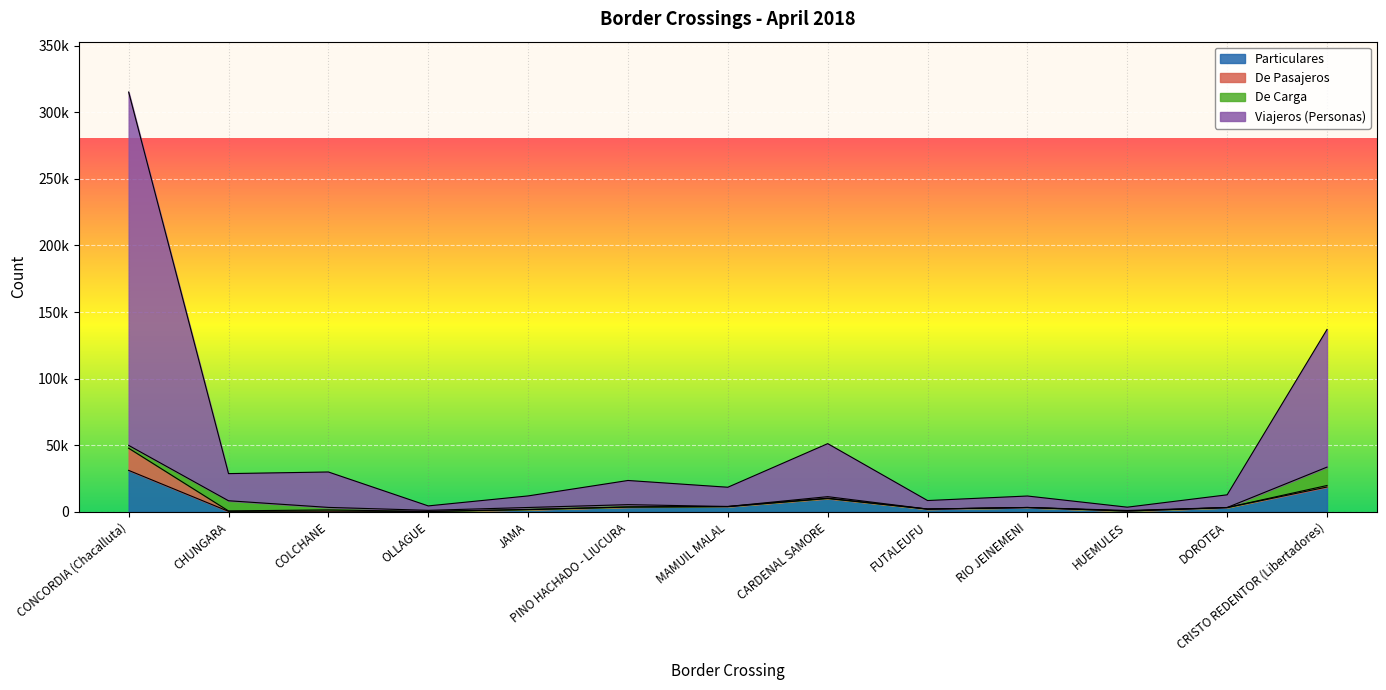

At which category does the chart reach its minimum across all series?

OLLAGUE